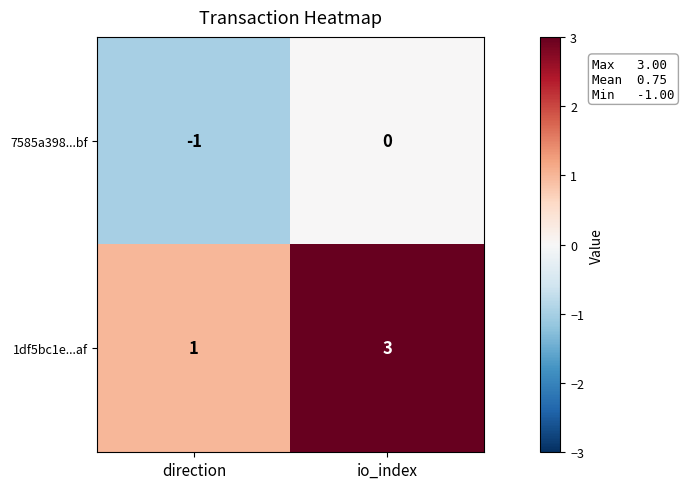

Reading left to right, transcribe all the data shown in this chart.

7585a398...bf: direction=-1	io_index=0
1df5bc1e...af: direction=1	io_index=3